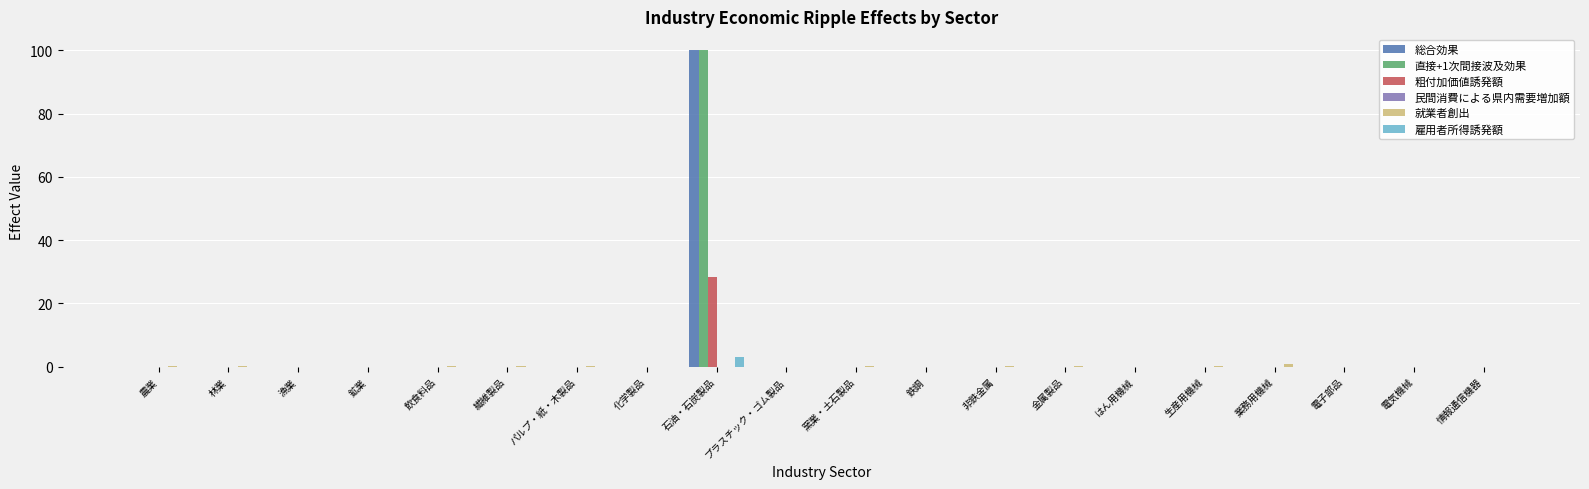

True or false: 直接+1次間接波及効果 has a value of 0.0 at 林業.

True